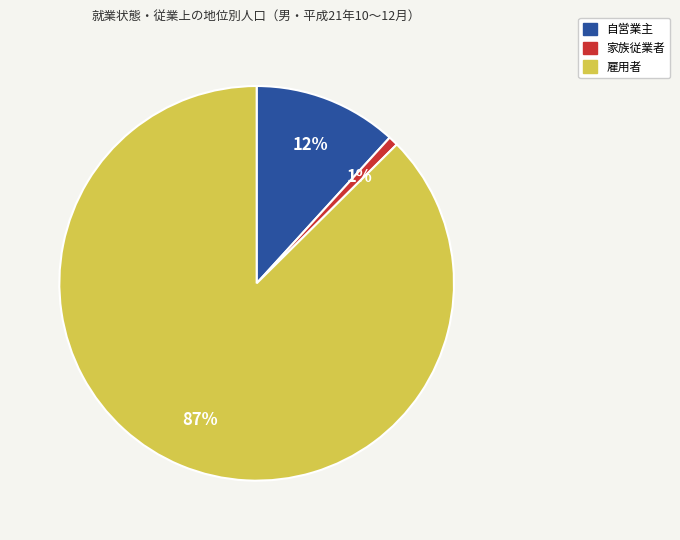

The 自営業主 slice represents 1% of the pie. True or false?

False